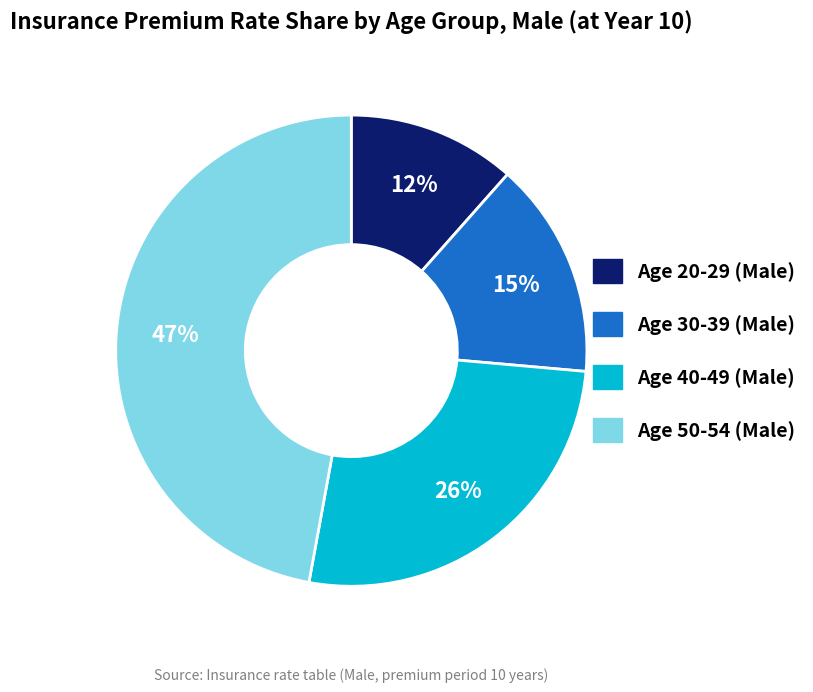

How many slices are in this pie chart?

4